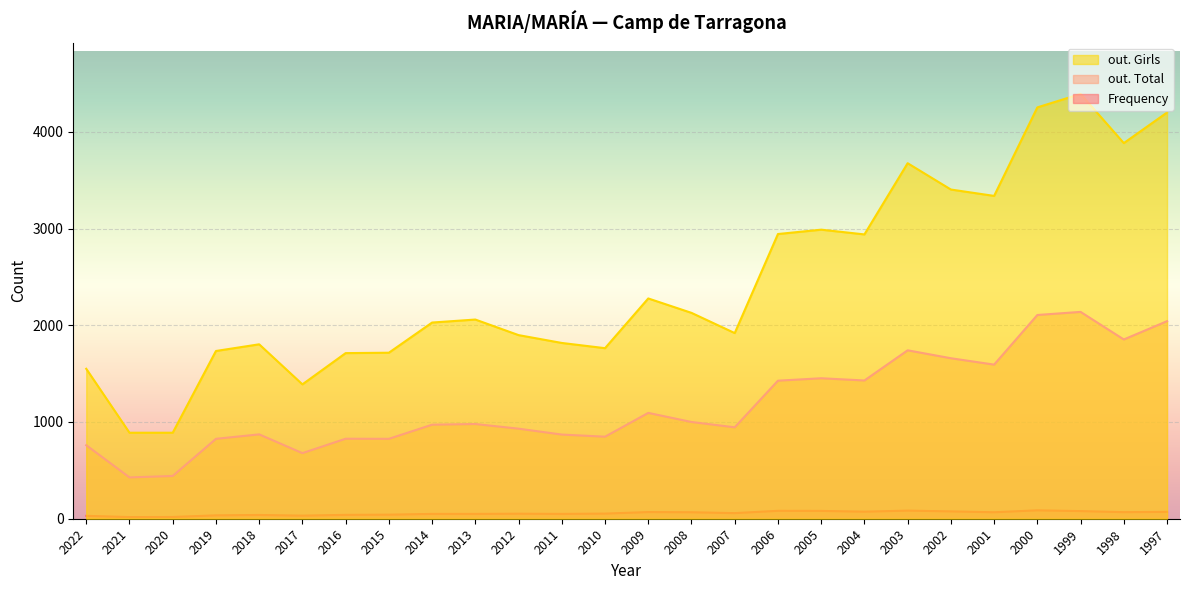

Between 2006 and 2008, which is larger?

2006